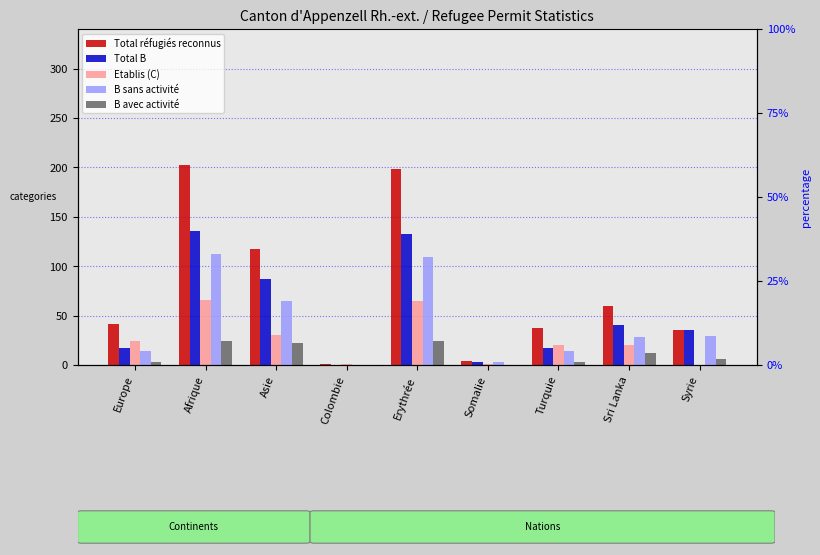

What is the difference between the highest and lowest values at Syrie?

35